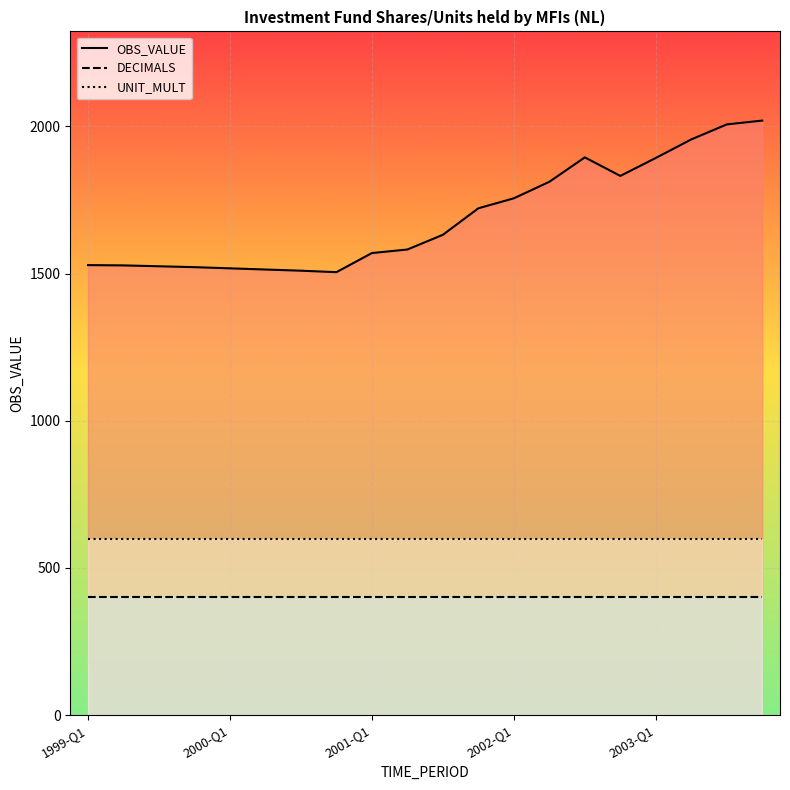

Does the chart display data point markers on the line(s)?

No